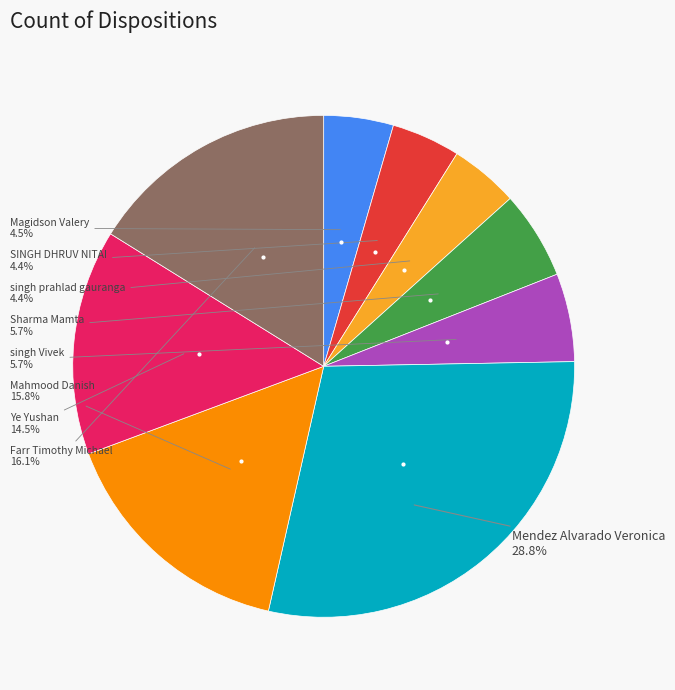

Is there a majority slice in this chart?

No